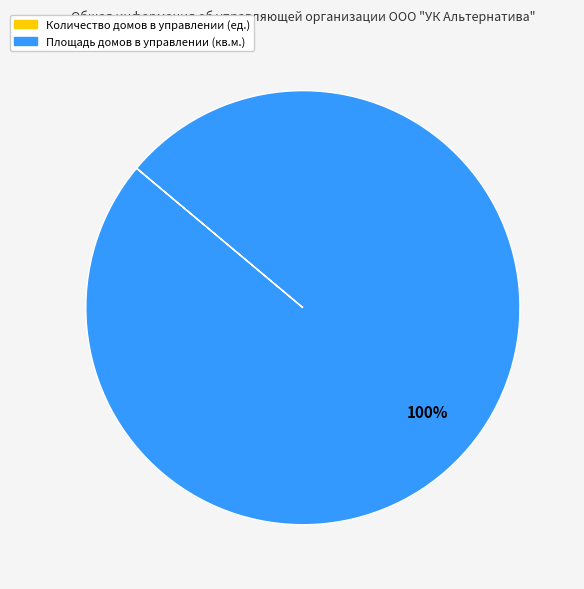

To the nearest percent, what is the difference between the largest and smallest slice percentages?

100%